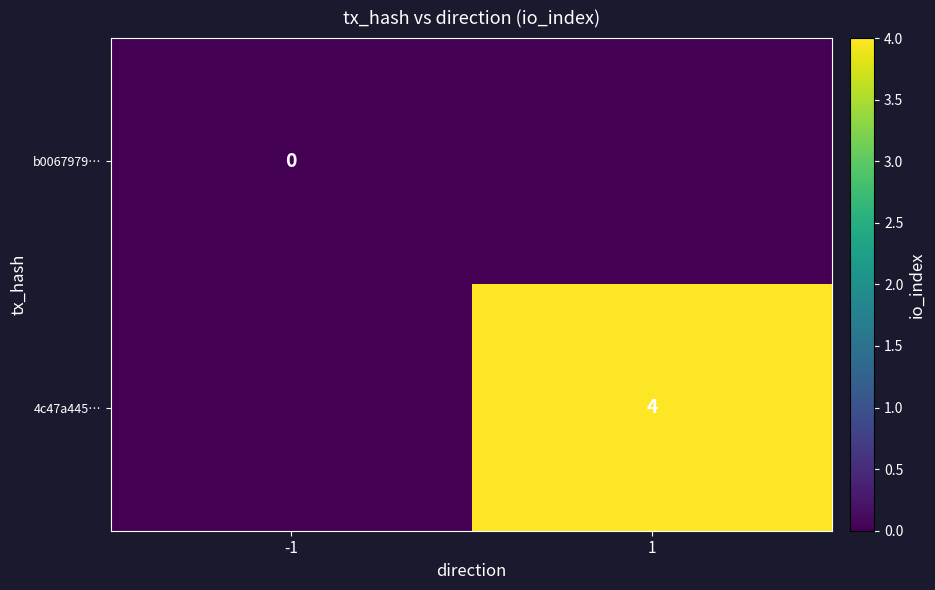

At how many categories does at least one series exceed 3?

1